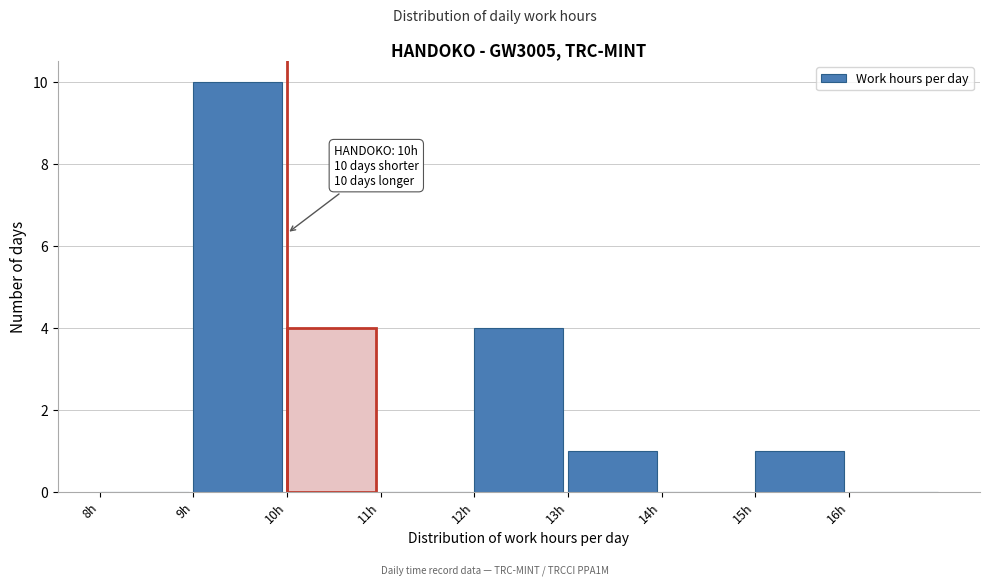

Over which range of the x-axis is the bar tallest?

9 to 10